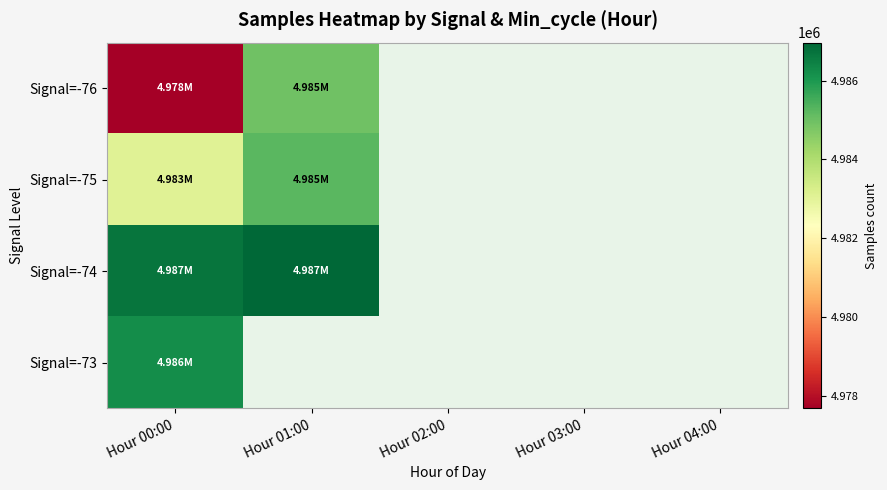

List the labels in order of Signal=-76 value, largest first.

Hour 01:00, Hour 02:00, Hour 03:00, Hour 04:00, Hour 00:00